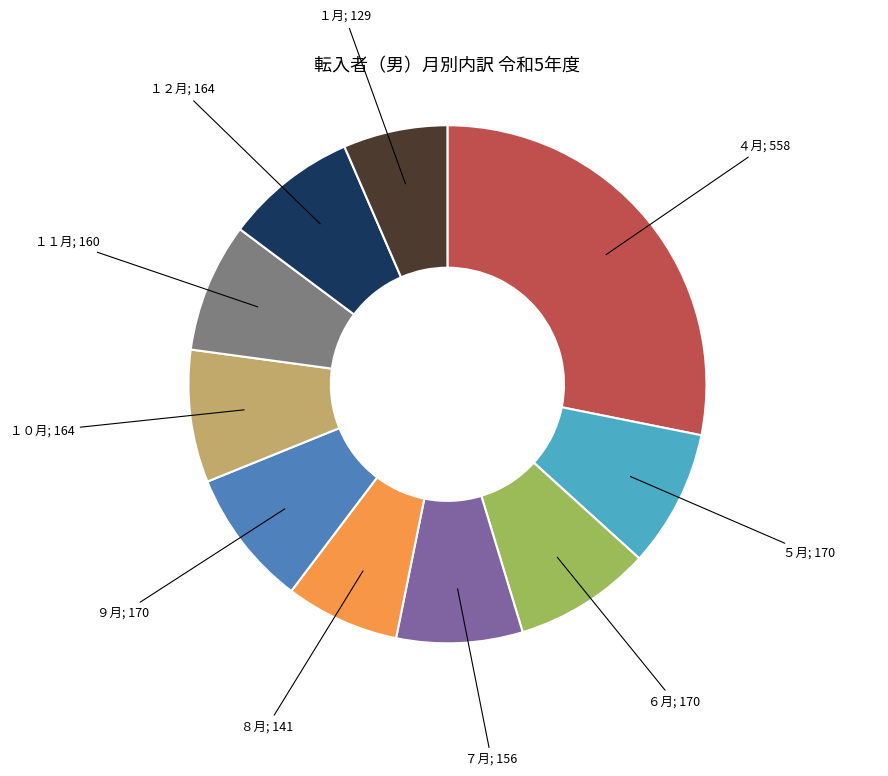

How many slices are in this pie chart?

10